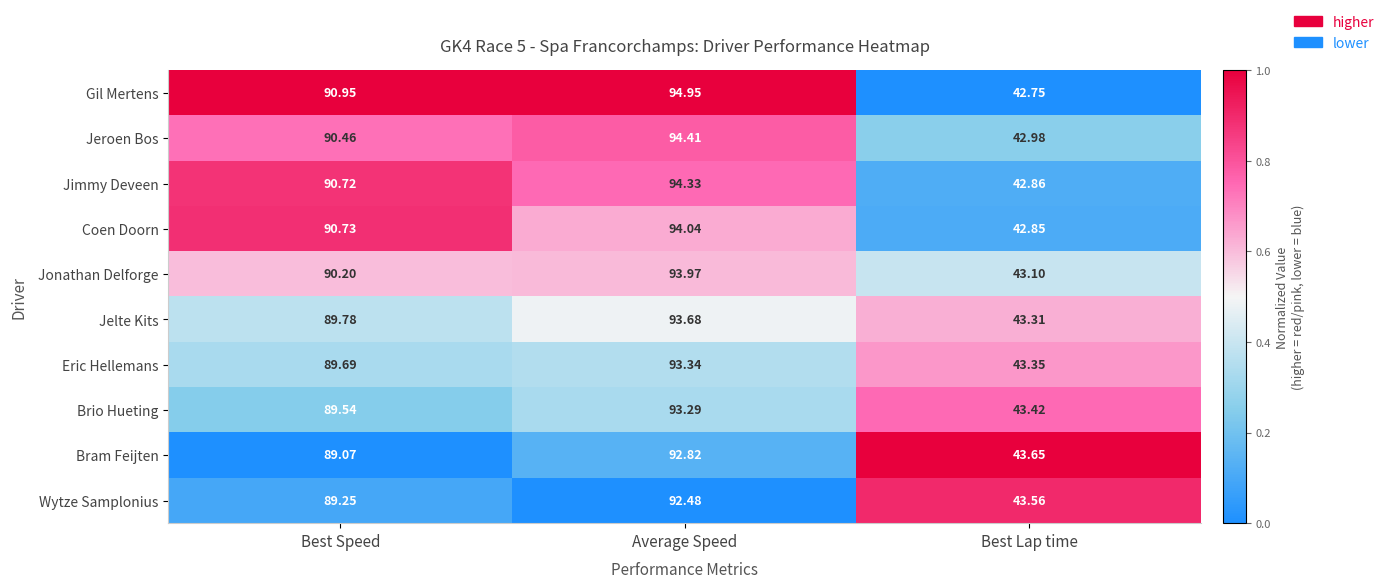

Rank the series by their maximum value, from lowest to highest.

Wytze Samplonius, Bram Feijten, Brio Hueting, Eric Hellemans, Jelte Kits, Jonathan Delforge, Coen Doorn, Jimmy Deveen, Jeroen Bos, Gil Mertens